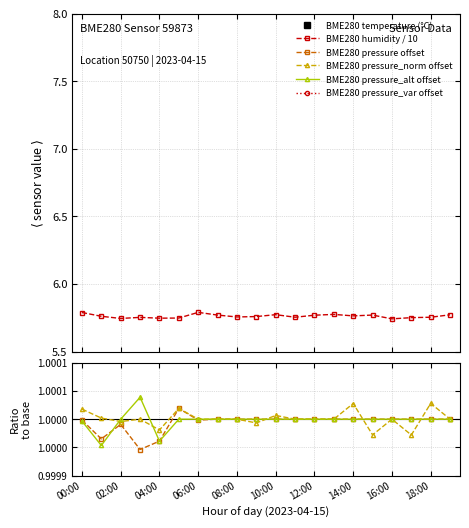

Which has a higher value, 08:00 or 07:00?

07:00